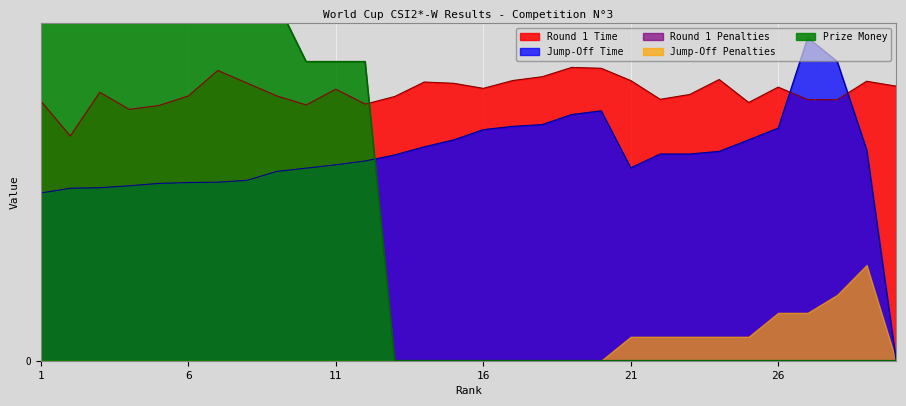

Which series has the largest range (max minus min)?

Prize Money